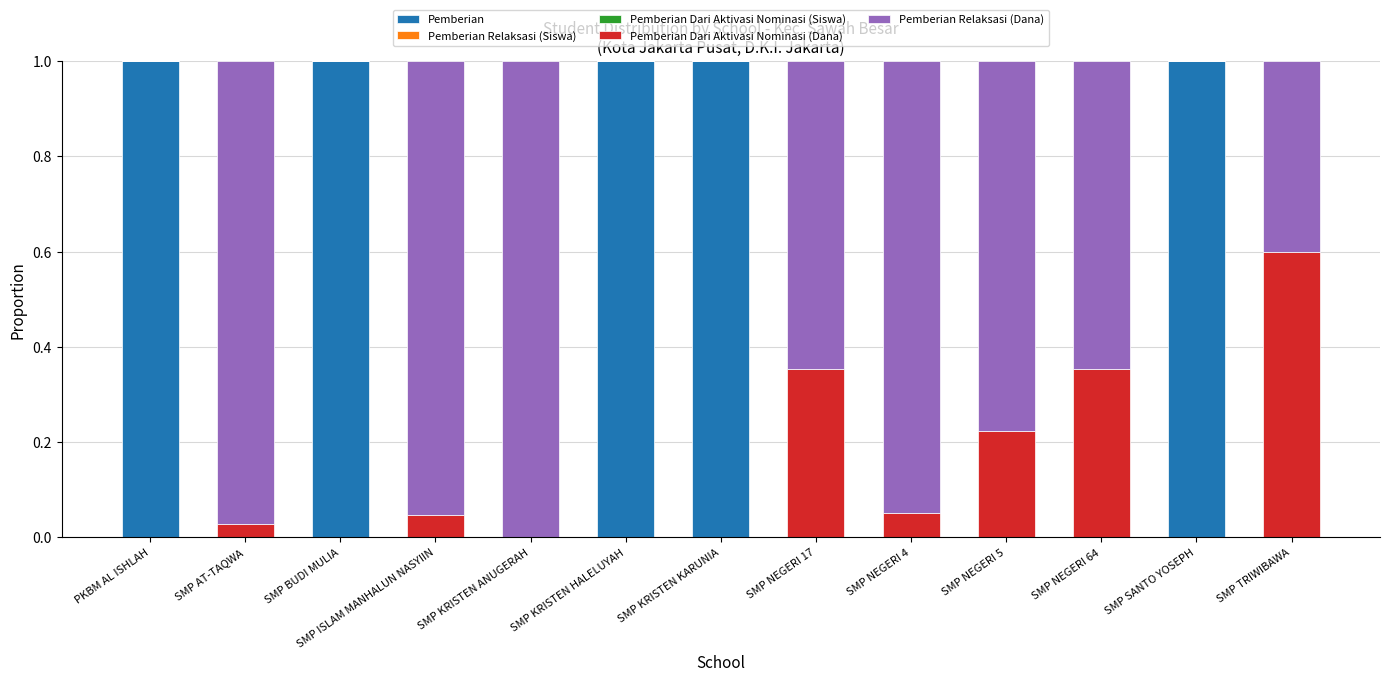

Is it true that Pemberian equals 1.3 at SMP KRISTEN HALELUYAH?

False